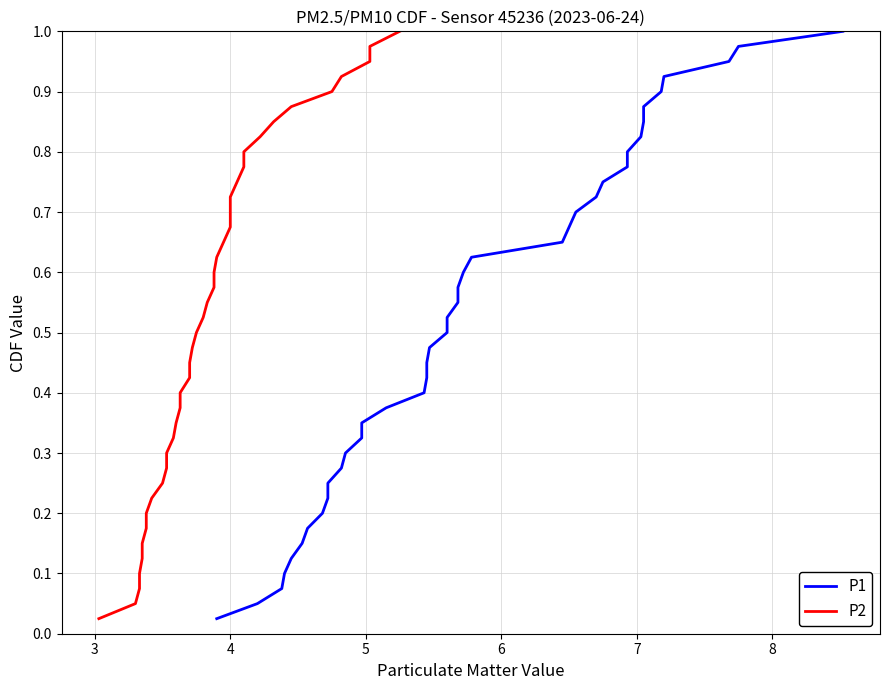

At how many categories does at least one series exceed 0?

40